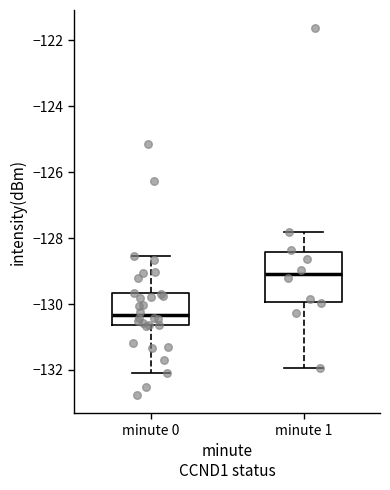

Comparing the boxes themselves (not the whiskers), which one is the tallest?

minute 1